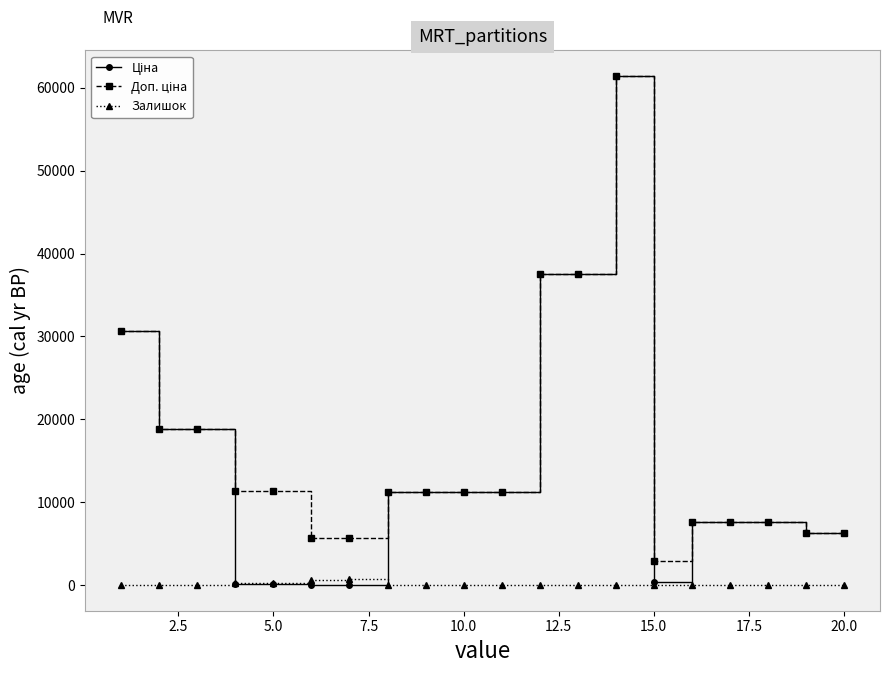

What is the greatest value displayed?

61434.3